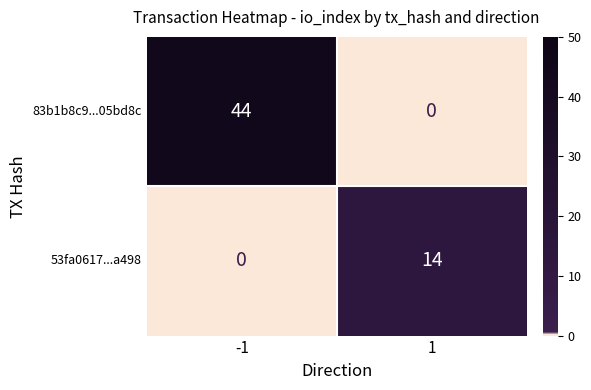

Which series has the largest total across all categories?

83b1b8c9...05bd8c